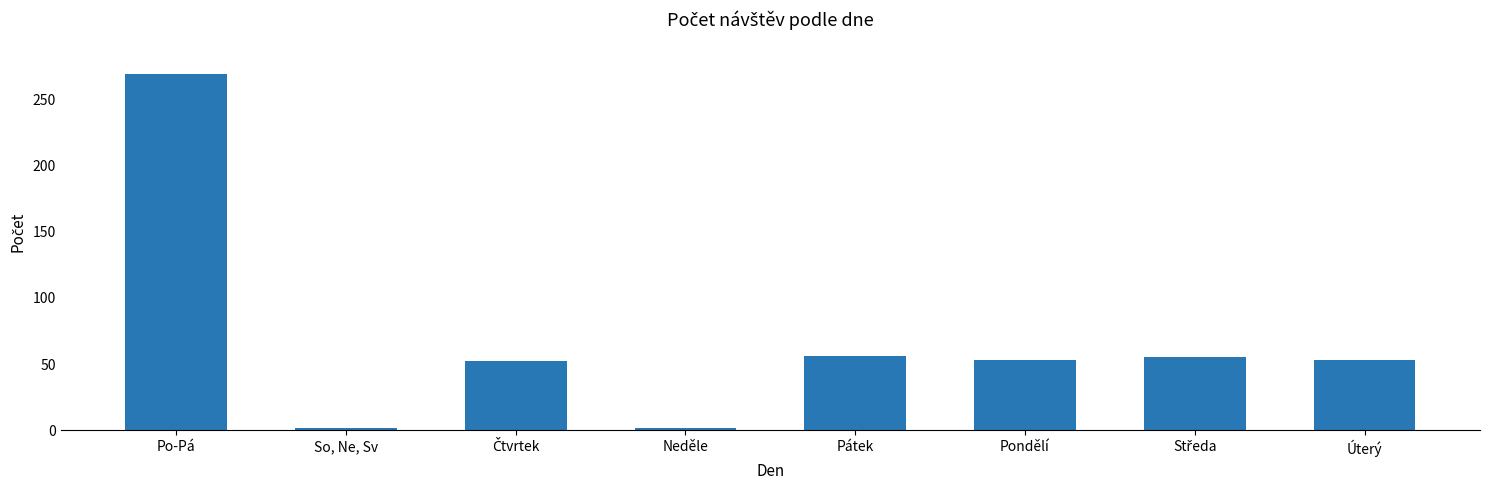

What is the maximum value shown in the chart?

269